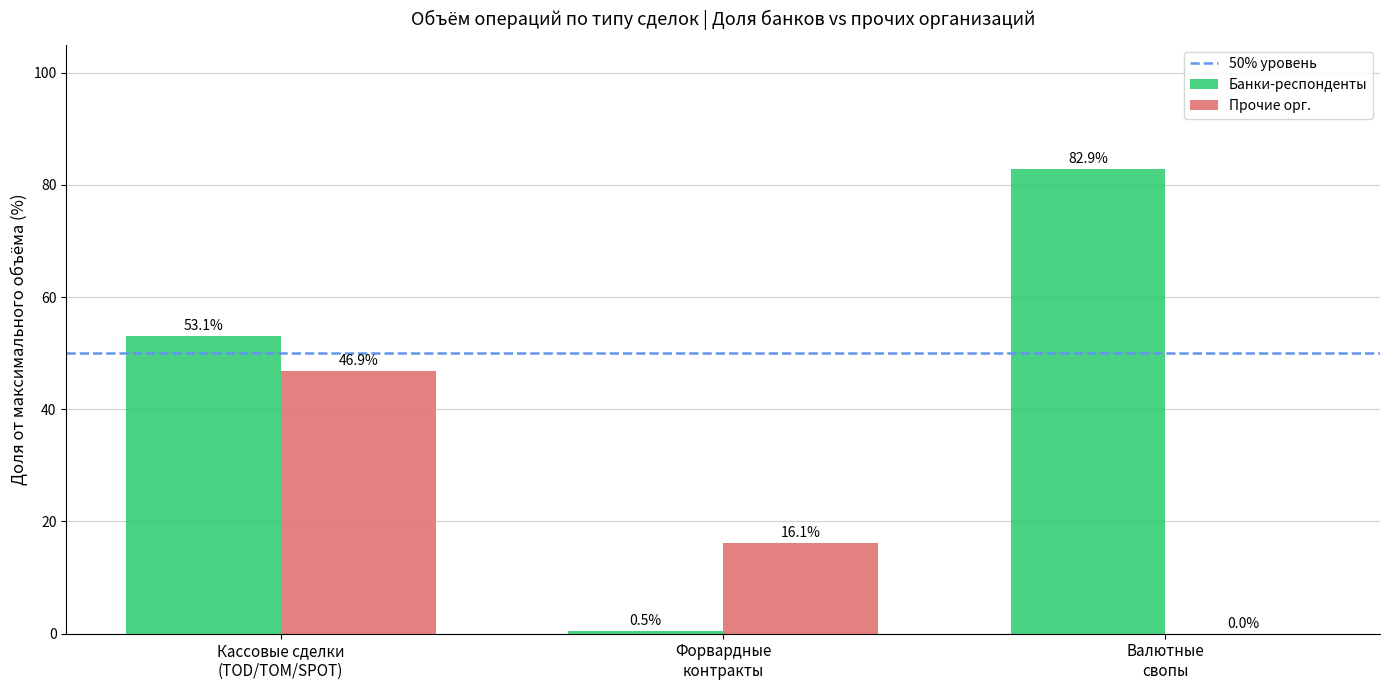

What is the sum of all Прочие орг. values?

63.0